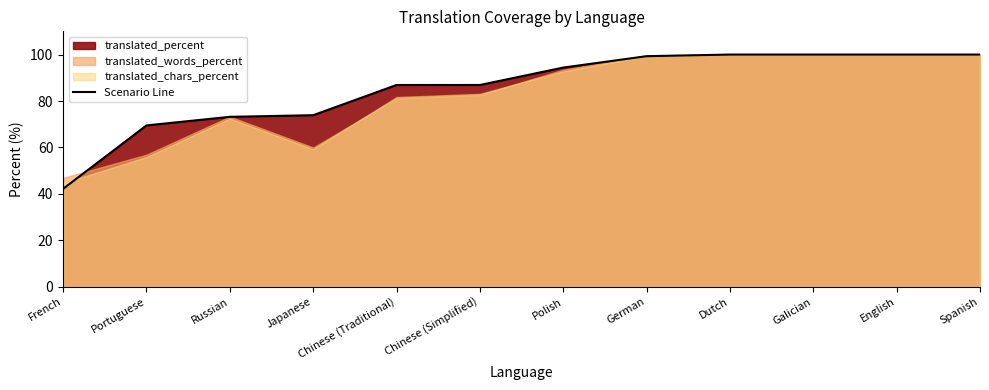

True or false: the data shows 136.3 at Dutch.

False